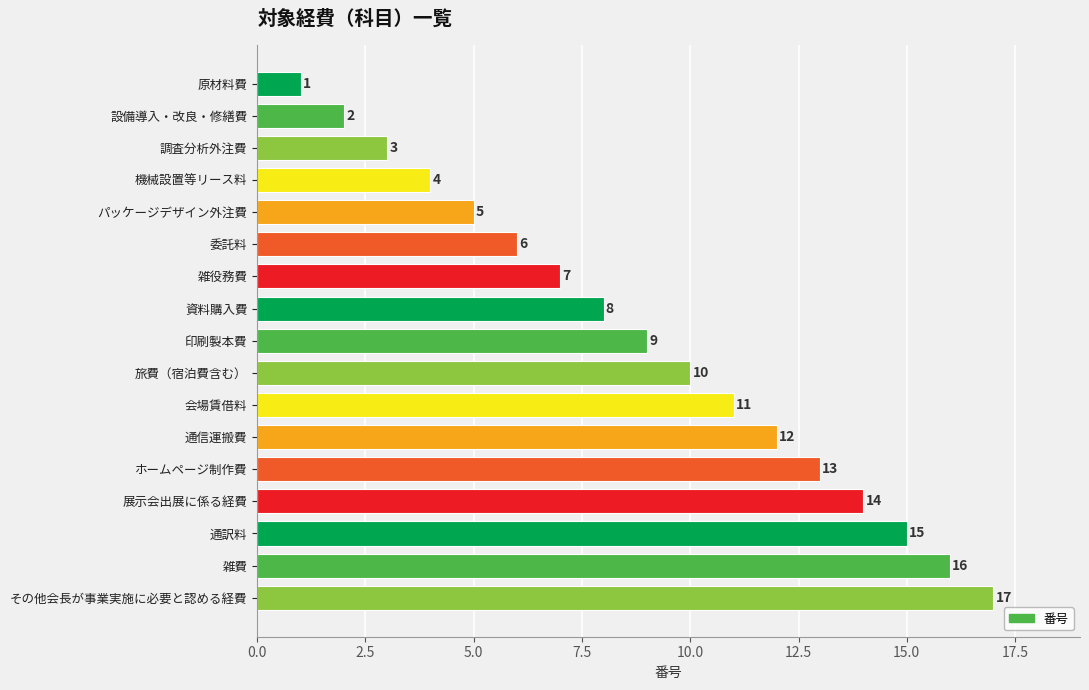

How many categories are shown in the chart?

17